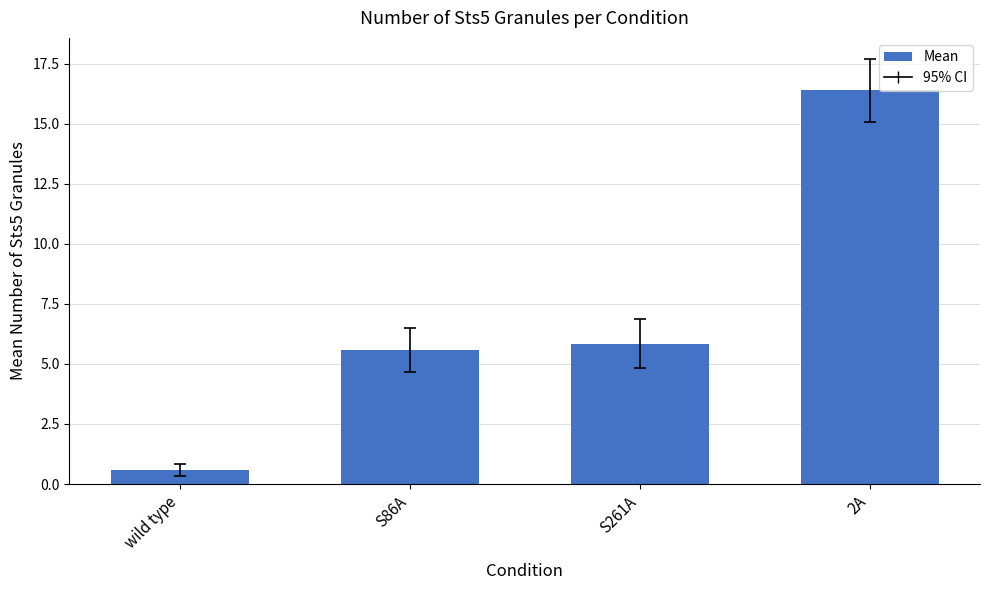

Reading left to right, list all the values displayed in this chart.

0.6	5.6	5.8	16.4